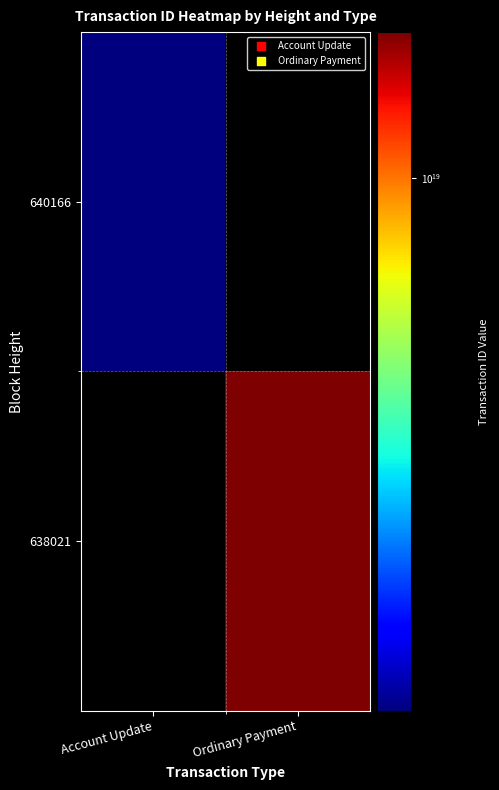

Rank the series by their average value, from lowest to highest.

640166, 638021